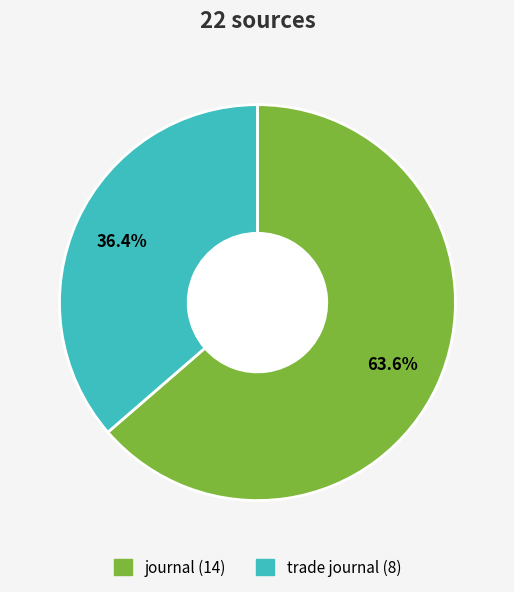

What is the majority slice?

journal